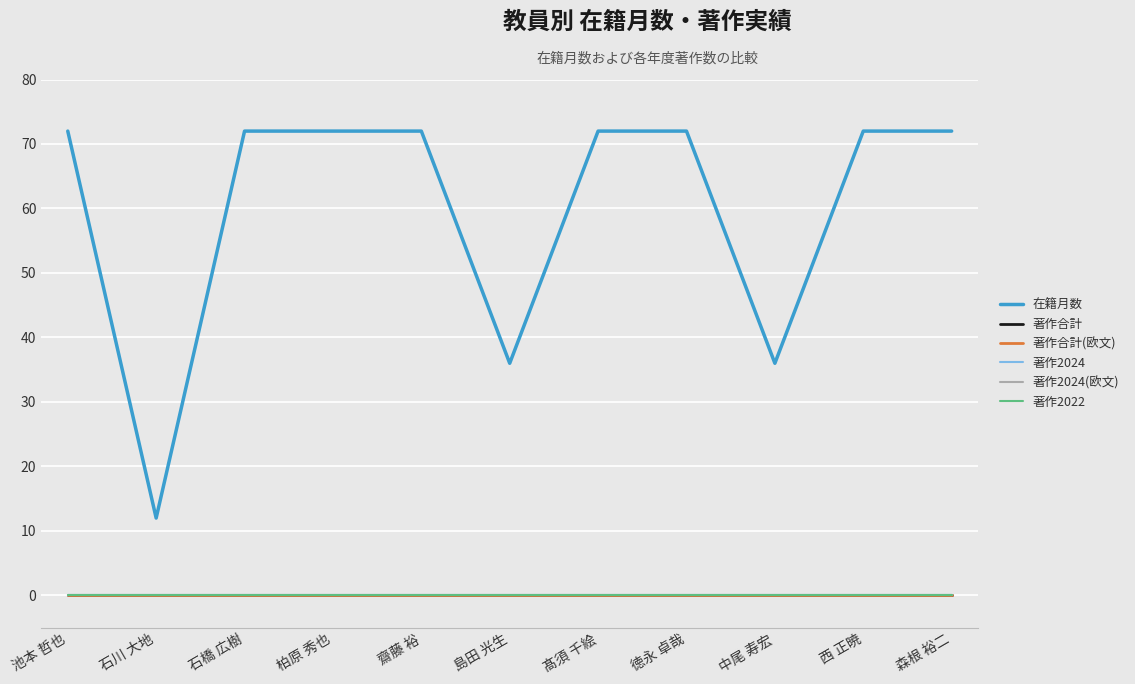

Does the chart have visible grid lines?

Yes